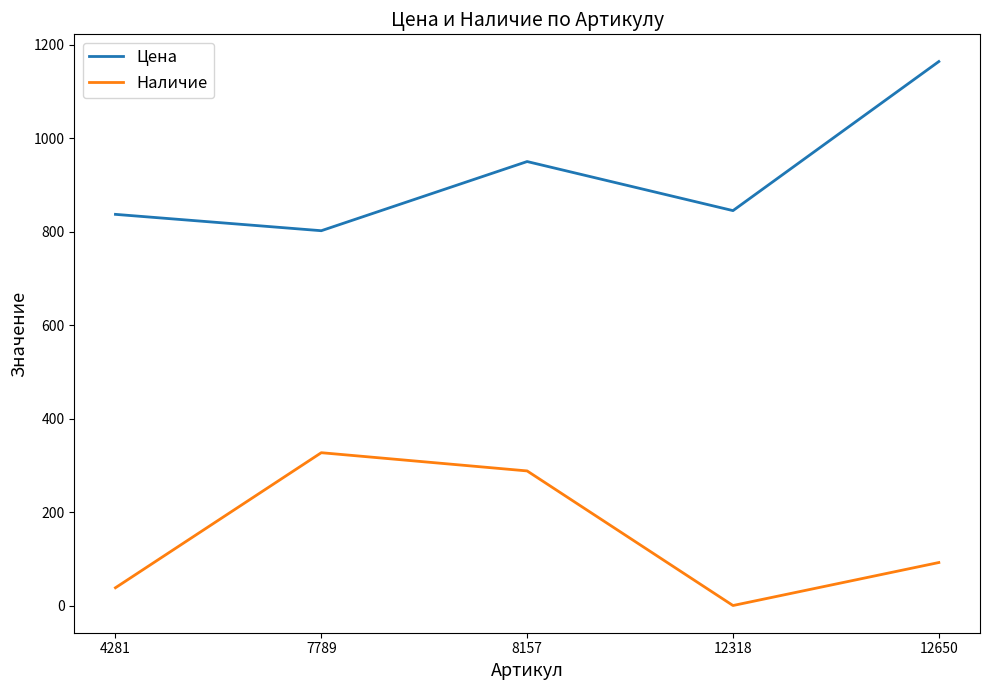

Between 7789 and 12318, which series saw the biggest shift?

Наличие